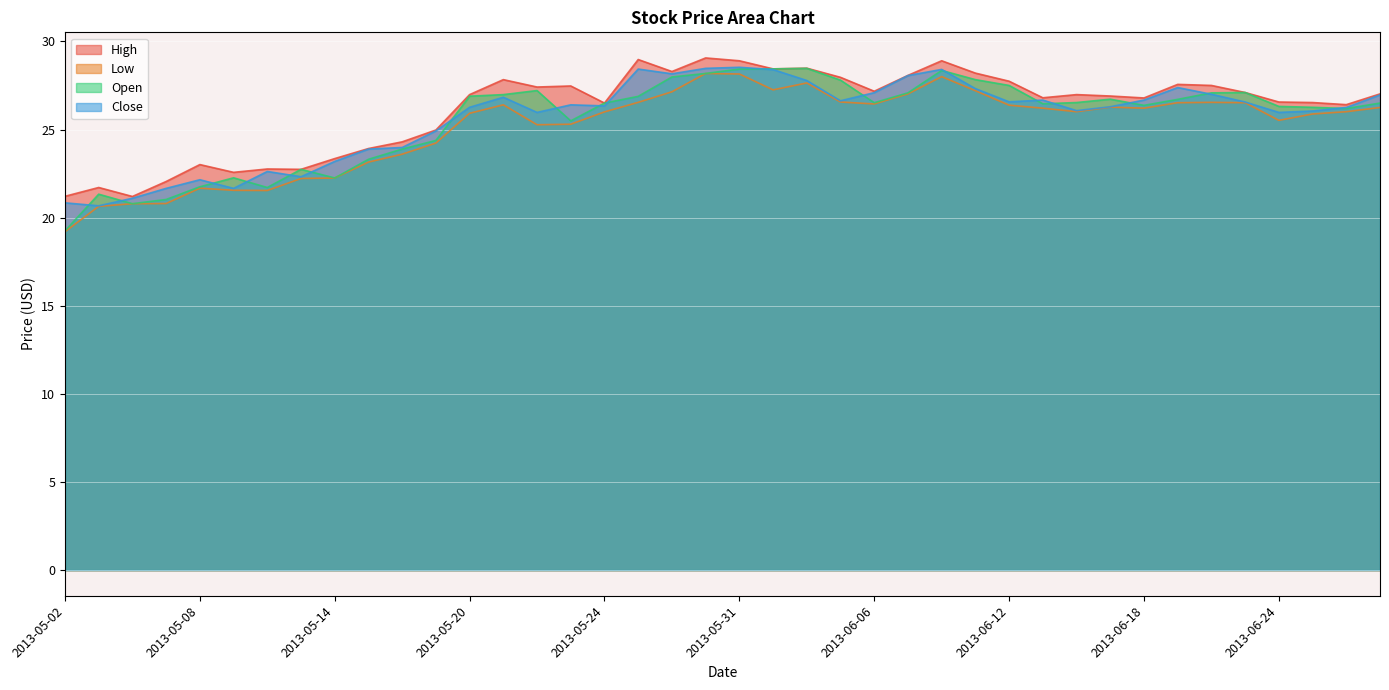

How many distinct data groups are displayed?

4